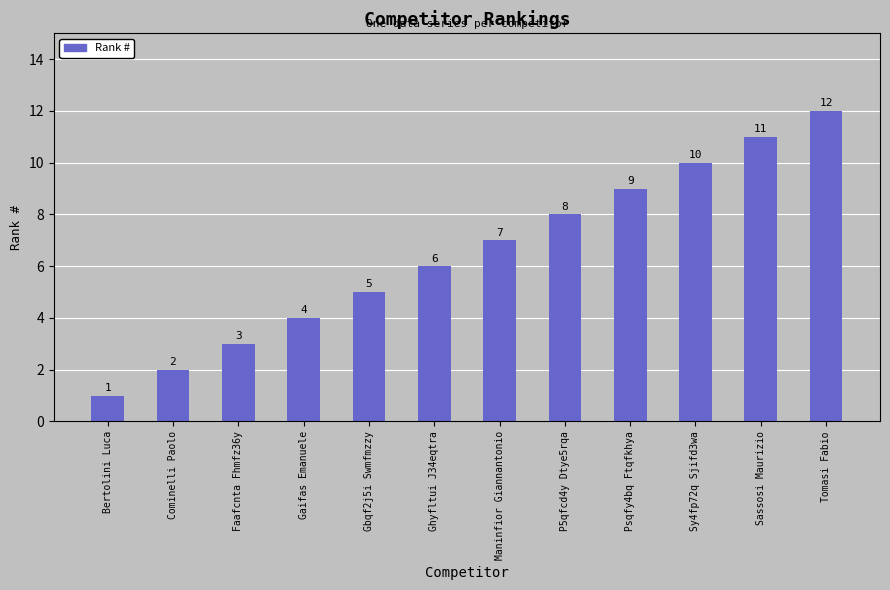

Does the chart contain stacked bars?

No